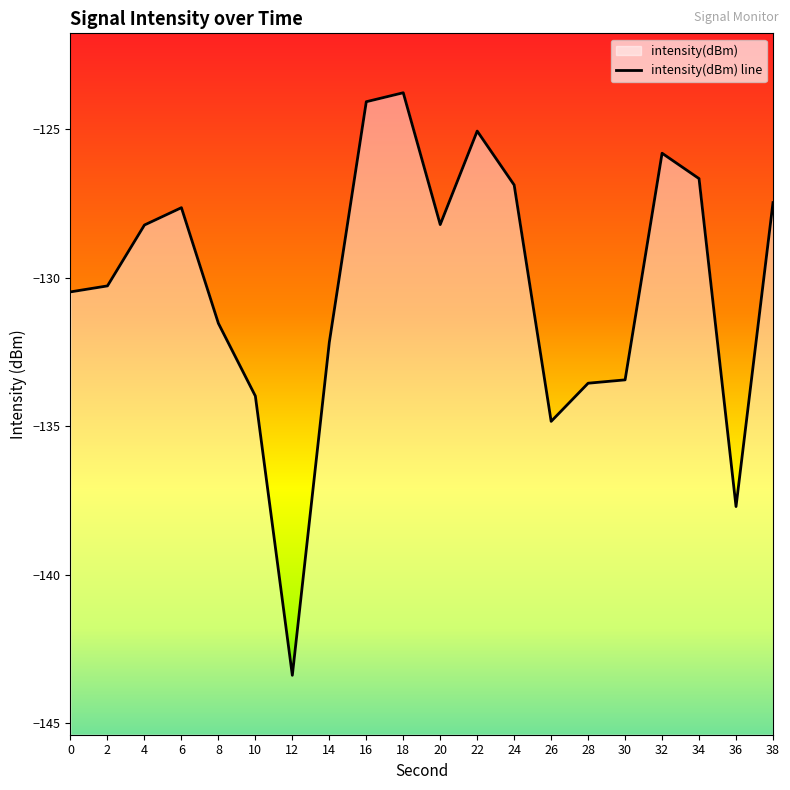

What is the value of the 7th point from the left?

-143.4